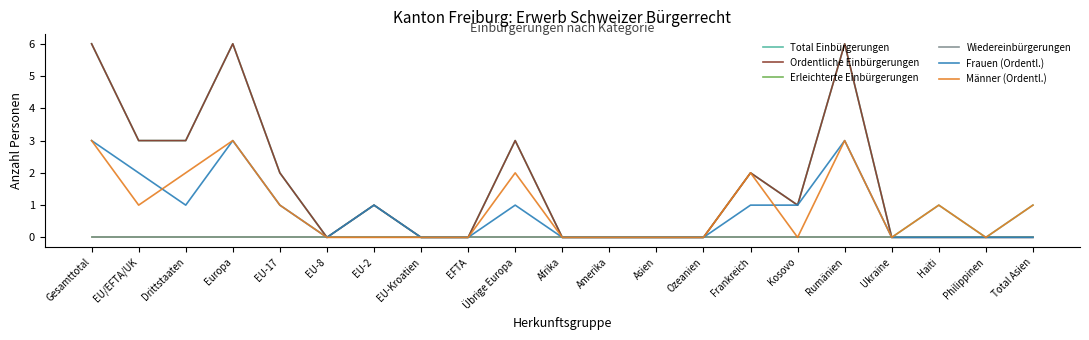

Is this an area chart (filled region under the line)?

No